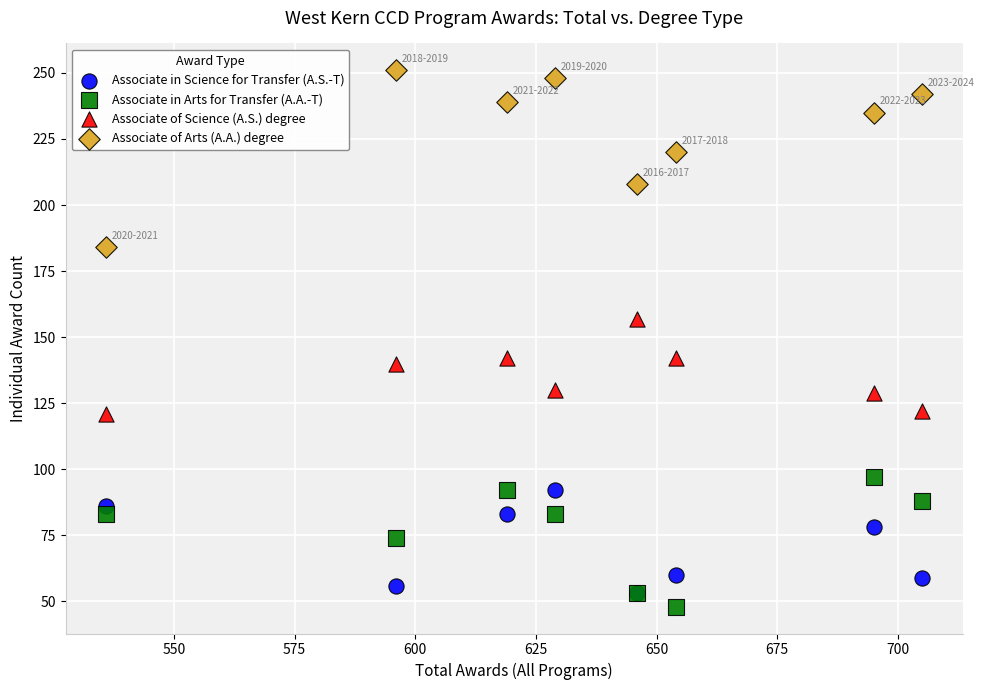

Which series contains the lowest Y value?

Associate in Arts for Transfer (A.A.-T)